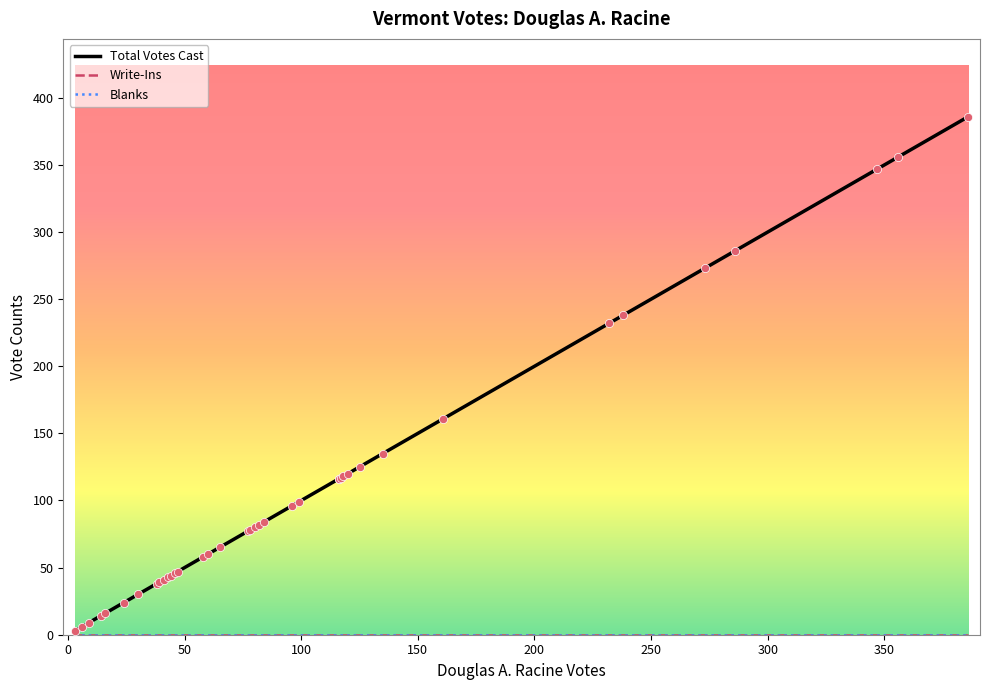

Which series has the largest Y range (max minus min)?

Total Votes Cast